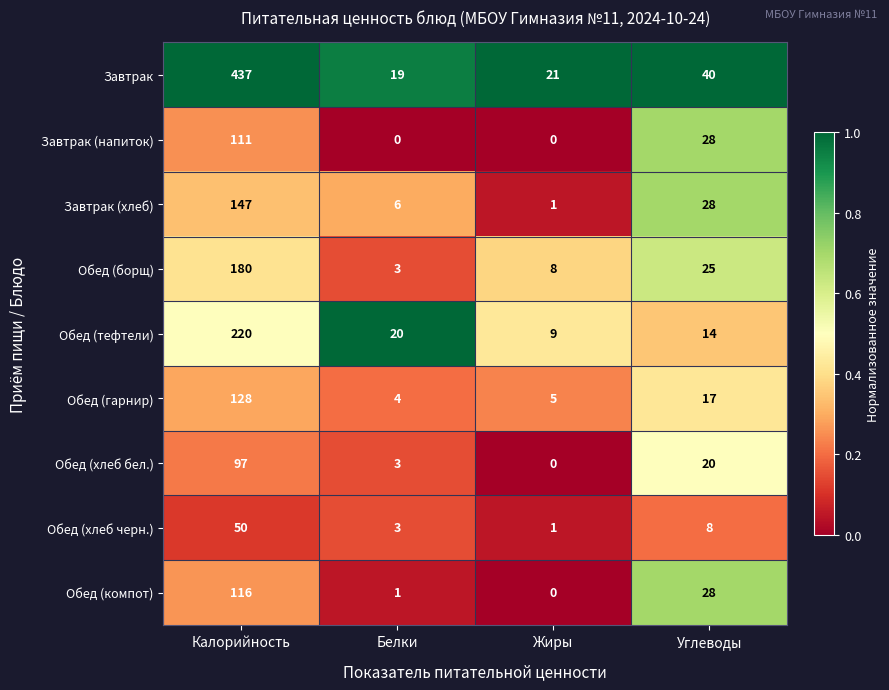

Where is Обед (компот) nearest to the value 58?

Углеводы